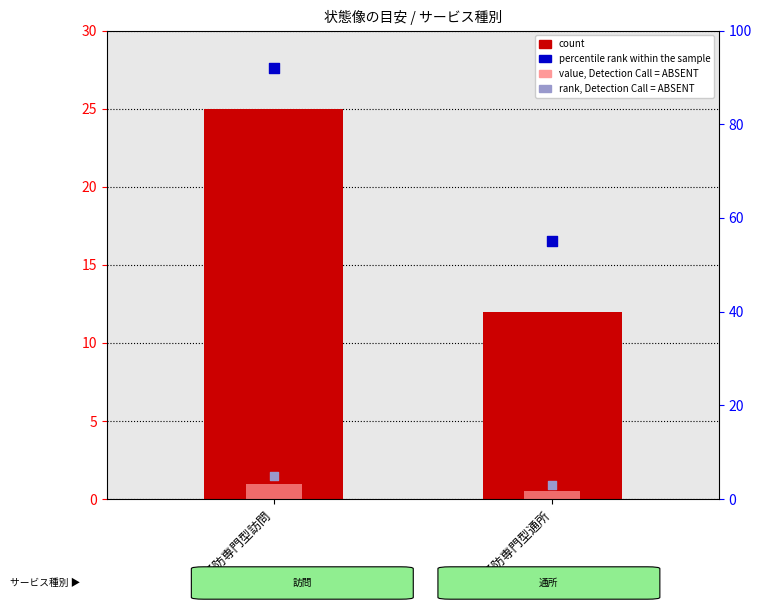

What is the change in value from 予防専門型訪問 to 予防専門型通所?

-13